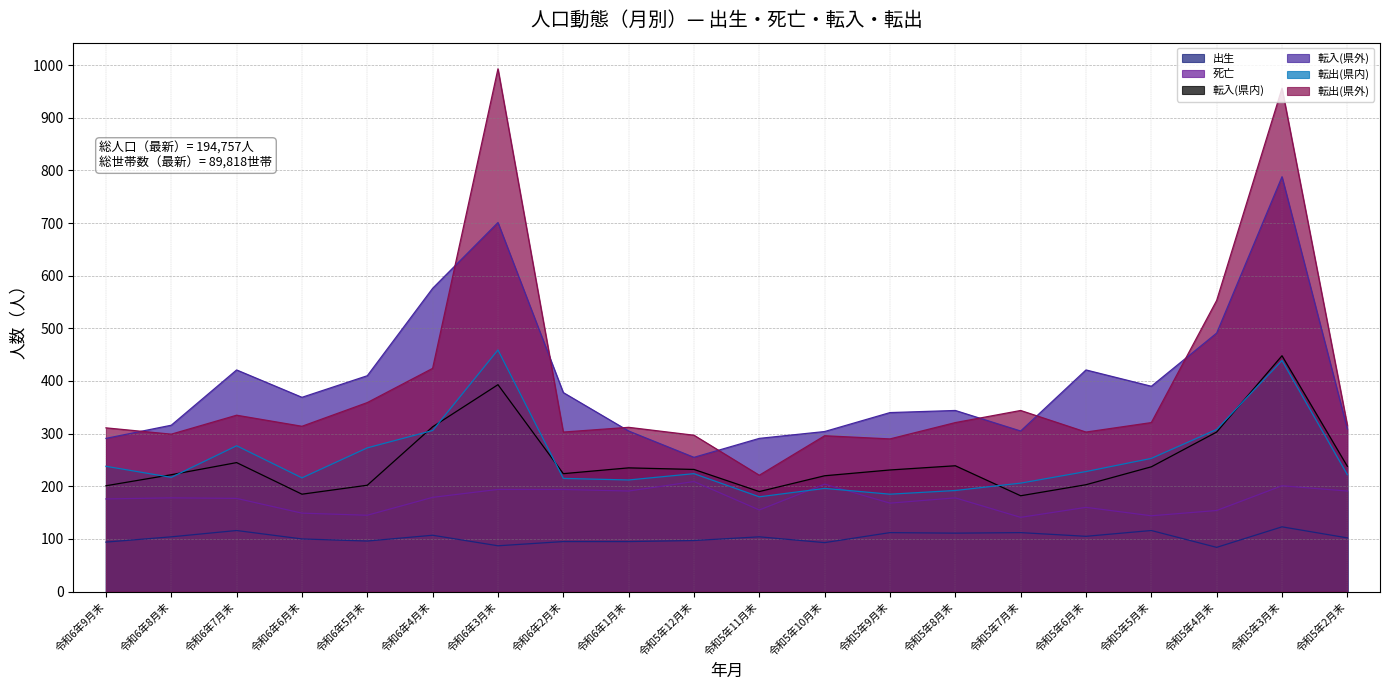

Reading left to right, transcribe all the data shown in this chart.

出生: 94	104	116	100	96	107	87	95	95	97	104	93	112	111	112	105	116	84	123	102
死亡: 176	178	177	149	145	179	194	194	191	209	155	204	168	178	141	160	144	154	201	191
転入(県内): 201	222	245	185	202	313	393	224	235	232	190	220	231	239	182	203	237	303	448	238
転入(県外): 291	316	421	369	410	576	701	378	305	255	291	304	340	344	305	421	390	491	788	309
転出(県内): 238	217	277	216	273	306	459	215	212	224	180	196	185	192	206	228	253	308	439	222
転出(県外): 311	299	335	314	359	424	993	303	312	297	221	296	290	321	344	303	321	553	956	316